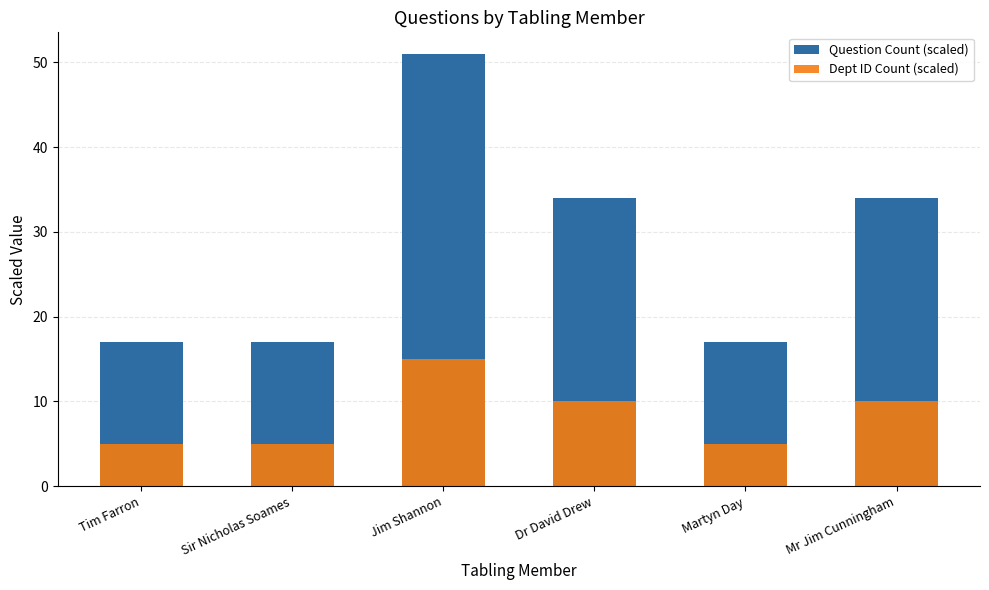

What is the label of the 4th bar from the right?

Jim Shannon